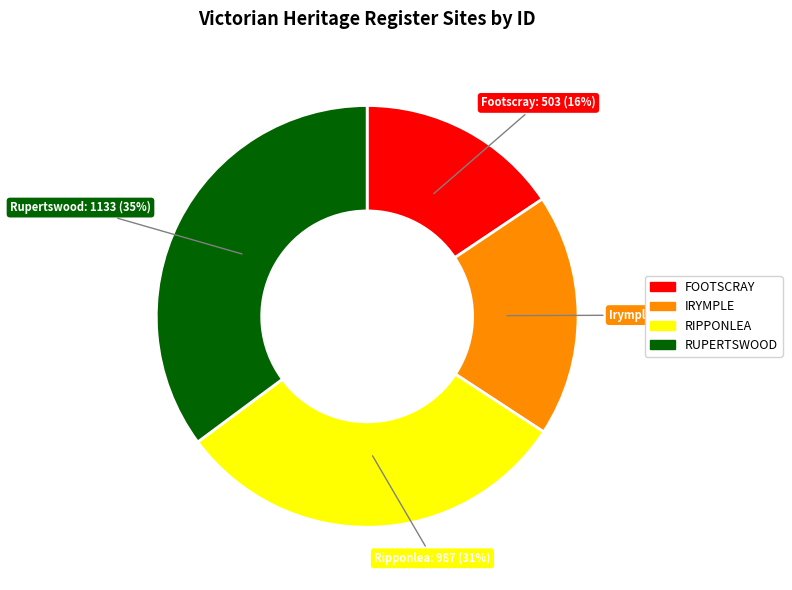

Does any single category account for the majority?

No